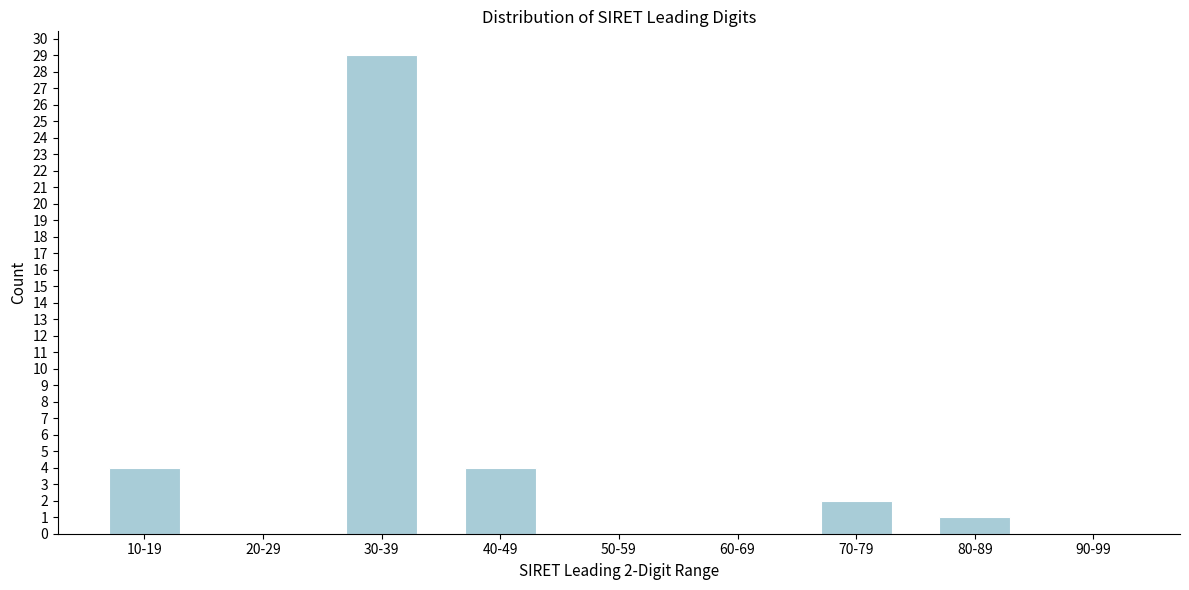

Reading right to left, what are all the values shown in this chart?

90-99=0	80-89=1	70-79=2	60-69=0	50-59=0	40-49=4	30-39=29	20-29=0	10-19=4